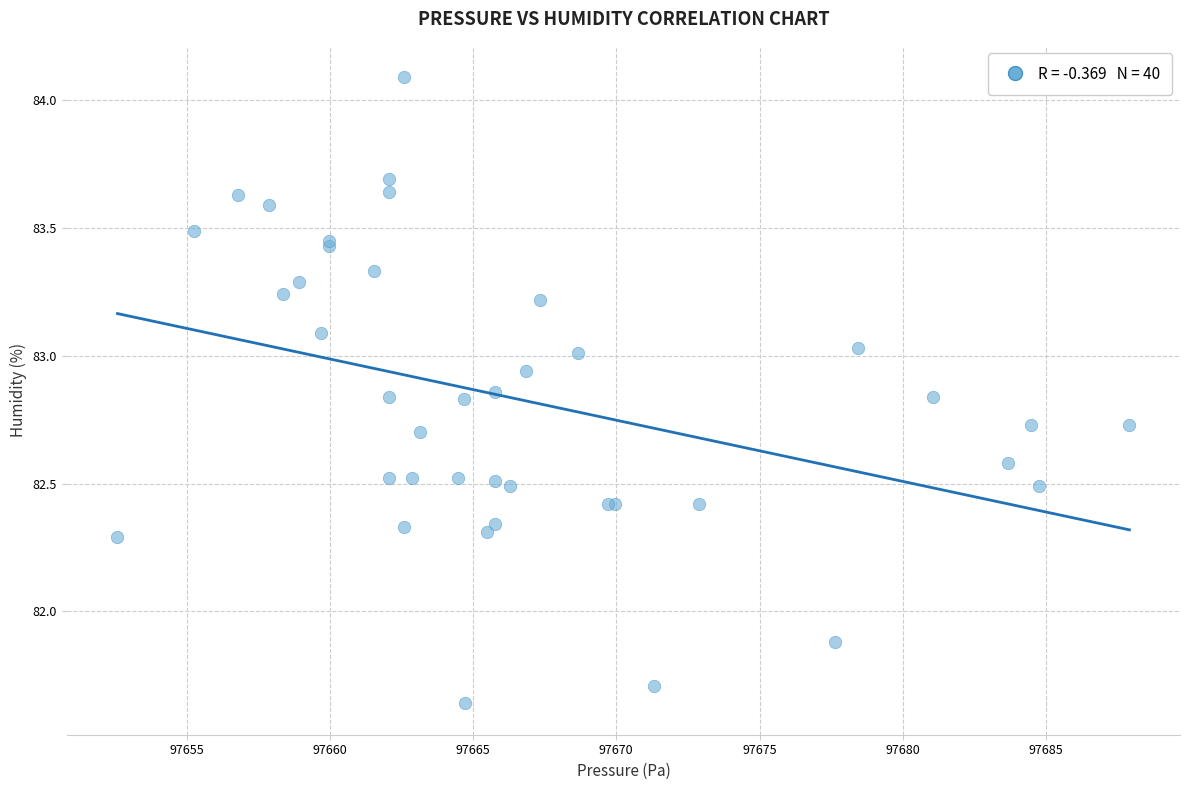

What Y value in the scatter plot is closest to 82?

81.9